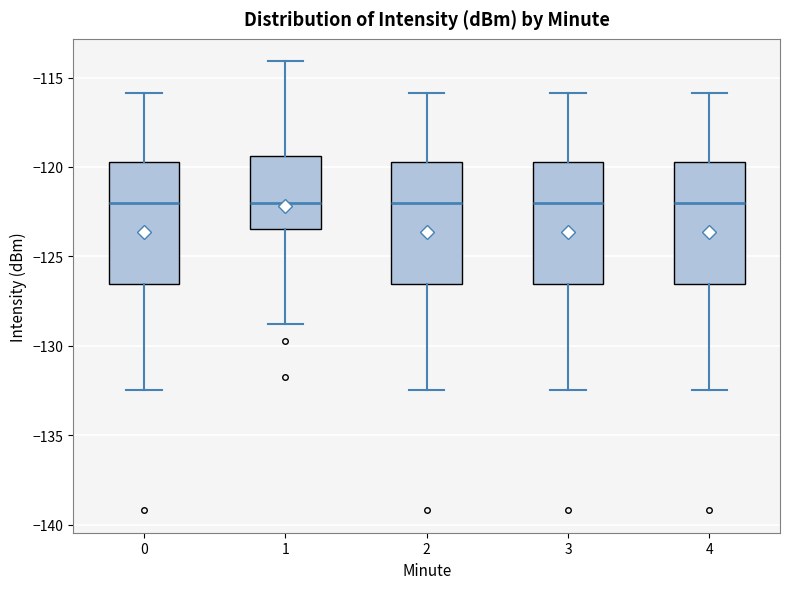

Reading left to right, transcribe this box plot: for each box, give where its median line is, the range the box spans, and where its two whiskers end, as read against the y-axis. The values are not printed on the chart, so give them approximately, as read against the axis.

0: median -122.0, box -126.5 to -119.5, whiskers -132.5 to -116.0
1: median -122.0, box -123.5 to -119.5, whiskers -129.0 to -114.0
2: median -122.0, box -126.5 to -119.5, whiskers -132.5 to -116.0
3: median -122.0, box -126.5 to -119.5, whiskers -132.5 to -116.0
4: median -122.0, box -126.5 to -119.5, whiskers -132.5 to -116.0